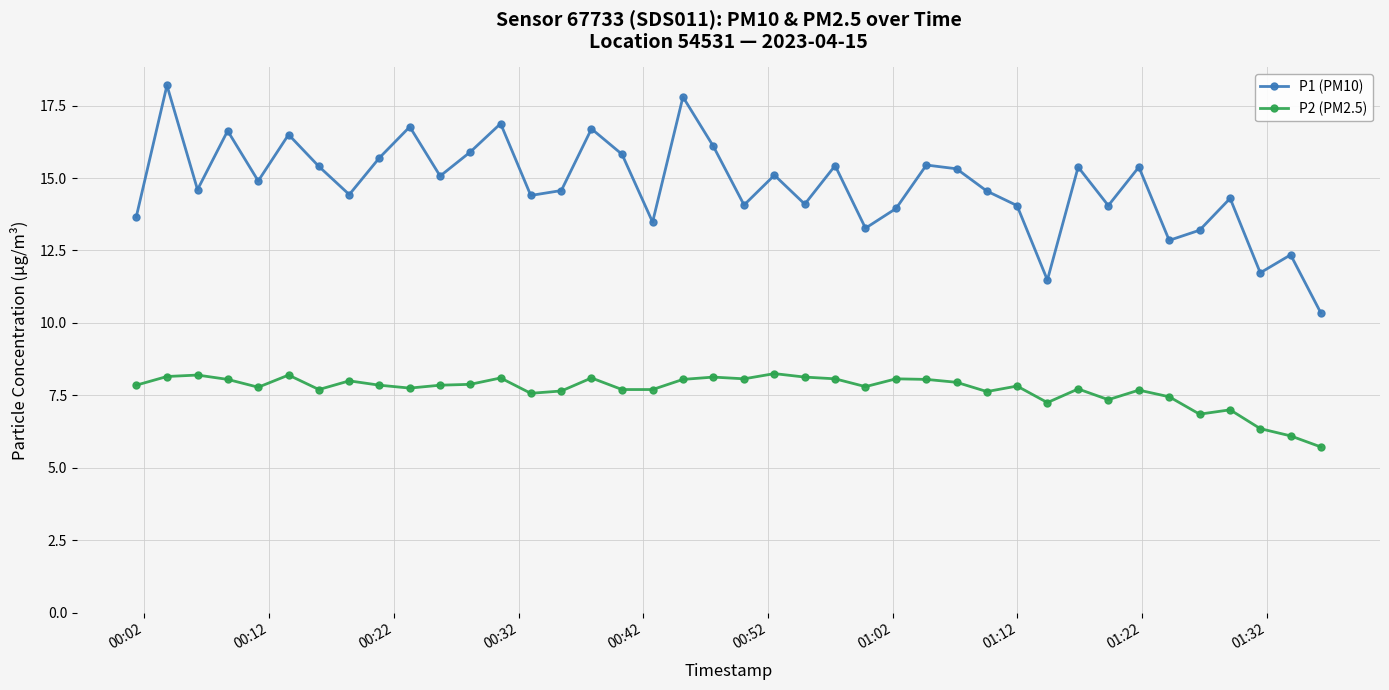

What is the minimum value for P2 (PM2.5)?

5.7